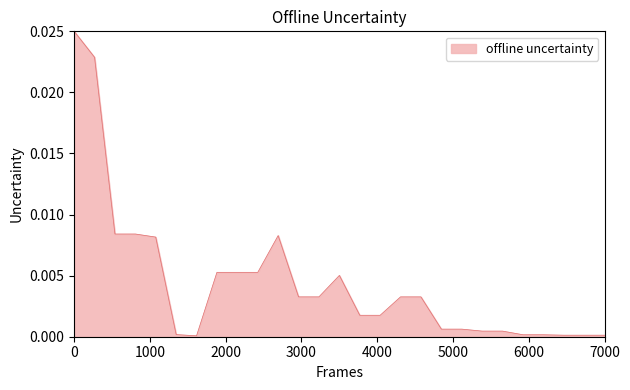

True or false: the data has more than 1 interior local peaks.

True